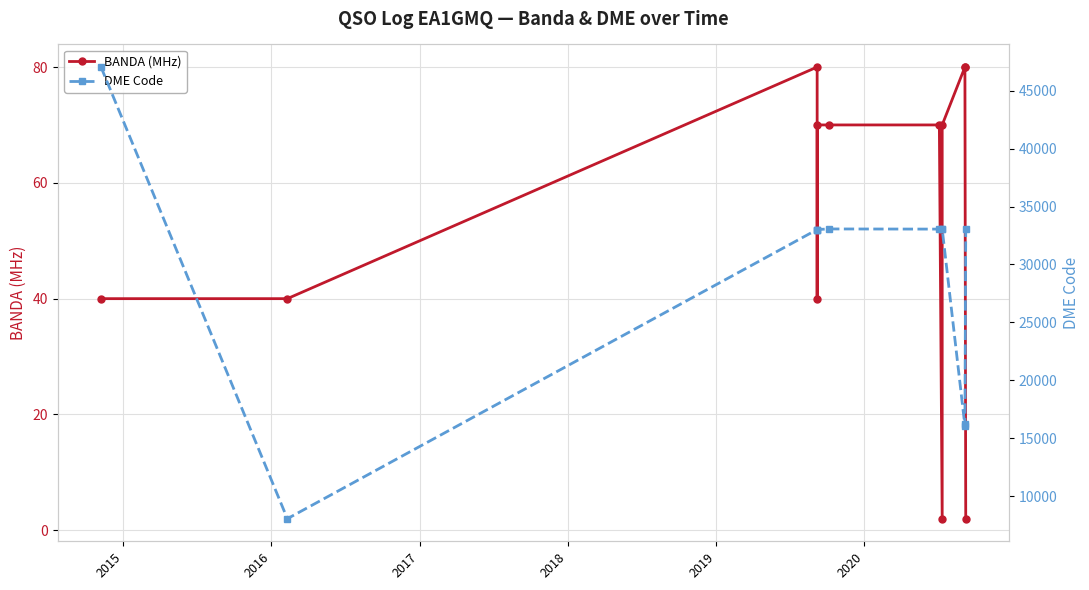

Is the value of DME Code at 2014 greater than the value of BANDA (MHz) at 2019?

Yes